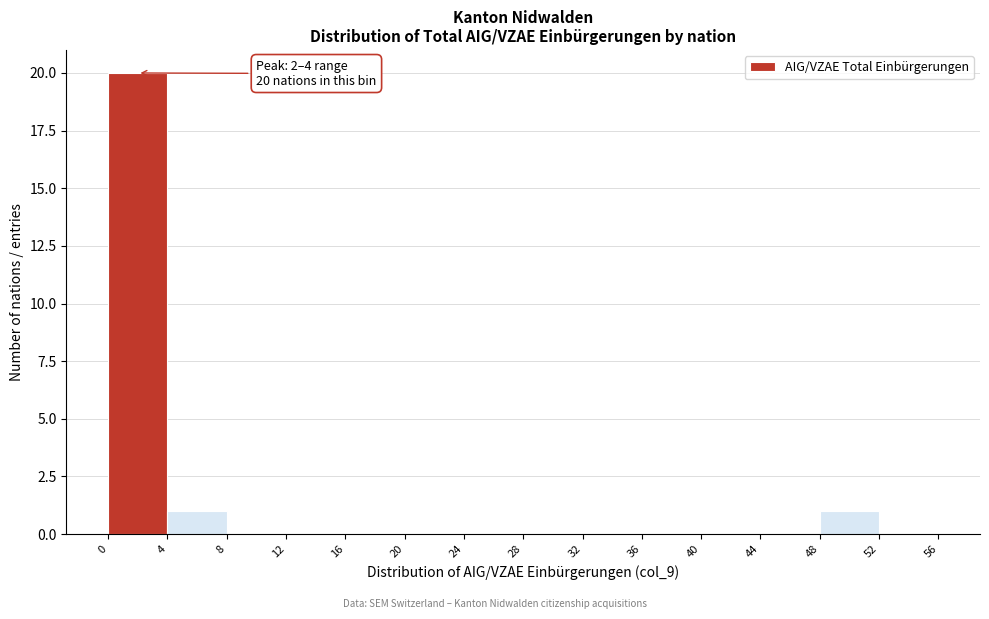

Over which range of the x-axis is the bar tallest?

0 to 4